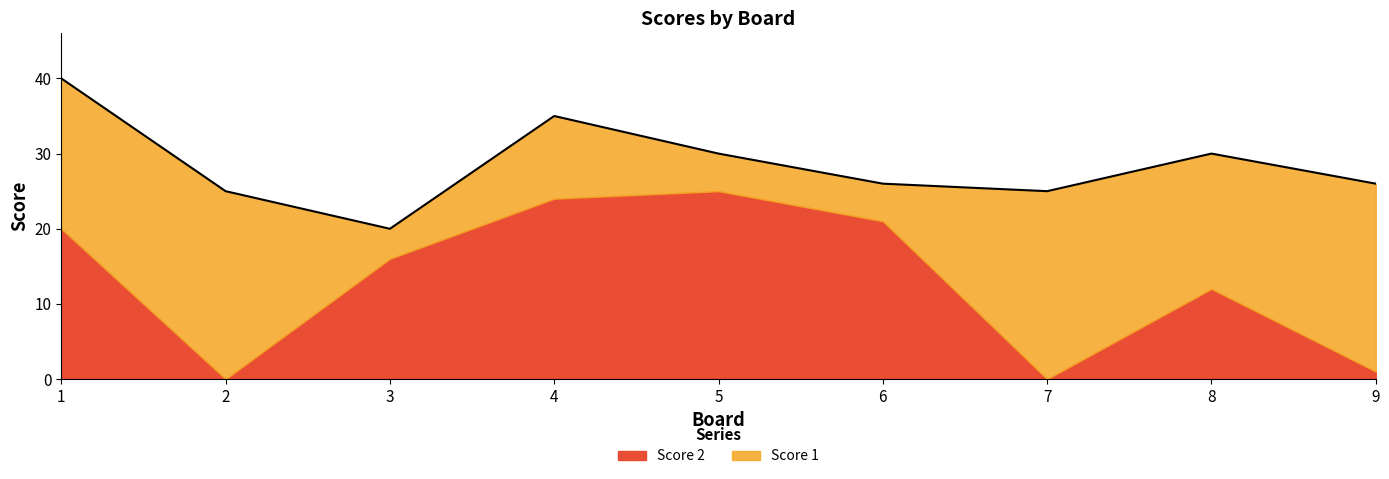

Rank the series at 3 from lowest to highest value.

Score 1, Score 2